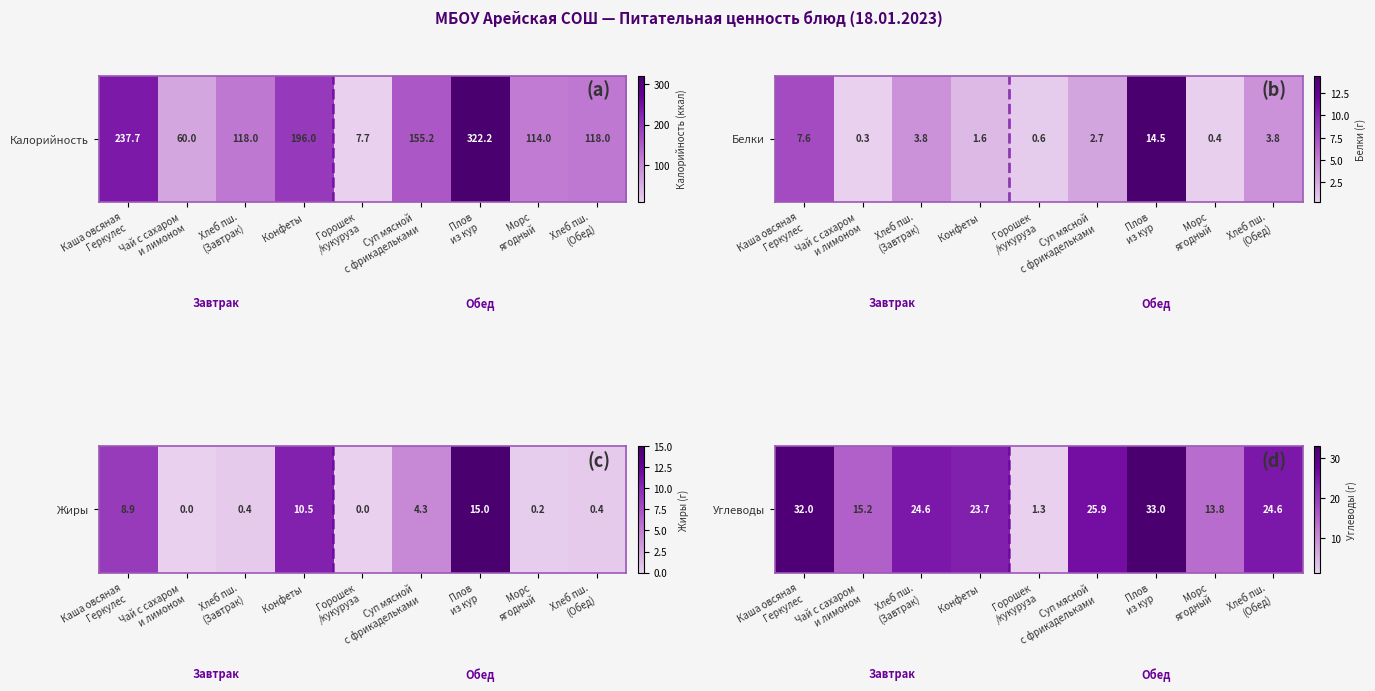

What is the difference between the maximum and minimum values?

31.7